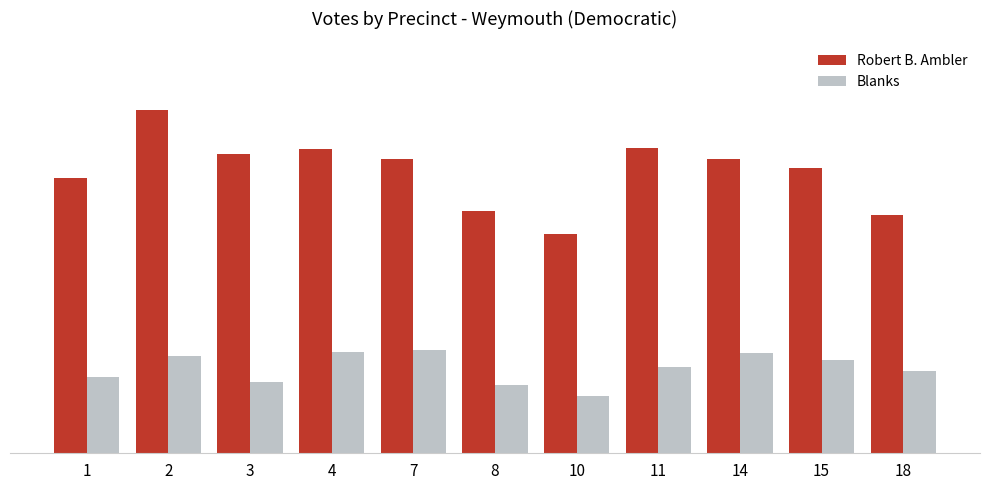

What is the maximum value shown in the chart?

917